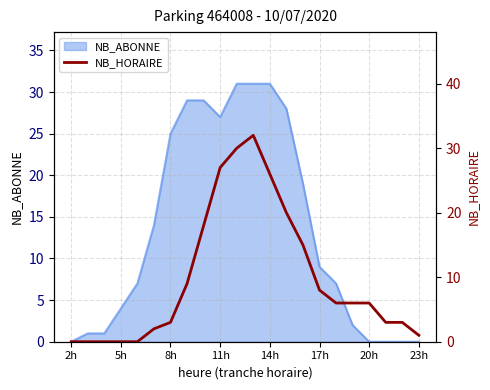

The NB_ABONNE series shows 25 at 8h. True or false?

True